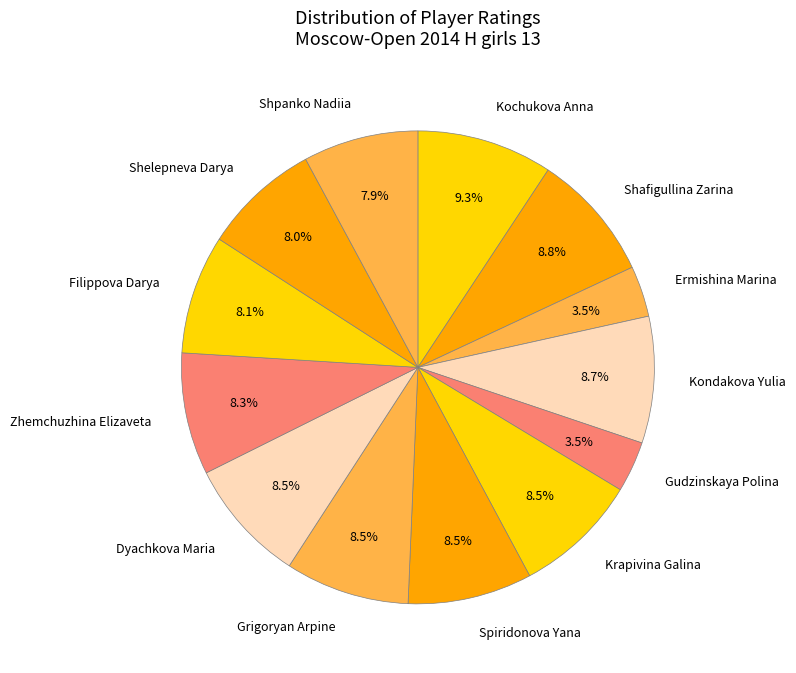

Approximately how many times larger is the value at Ermishina Marina compared to Kondakova Yulia?

0.4